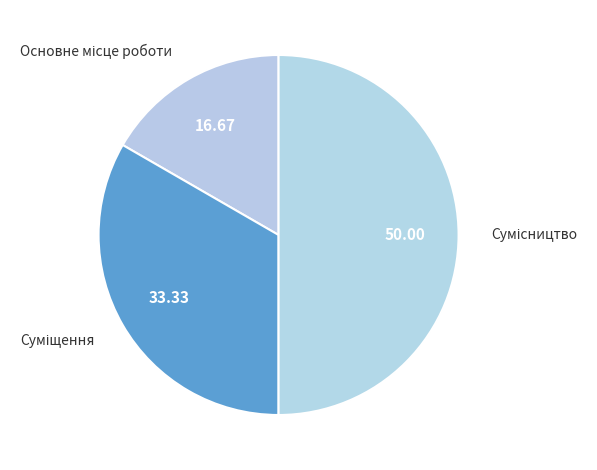

To the nearest percent, what is the combined percentage of Основне місце роботи and Сумісництво?

67%